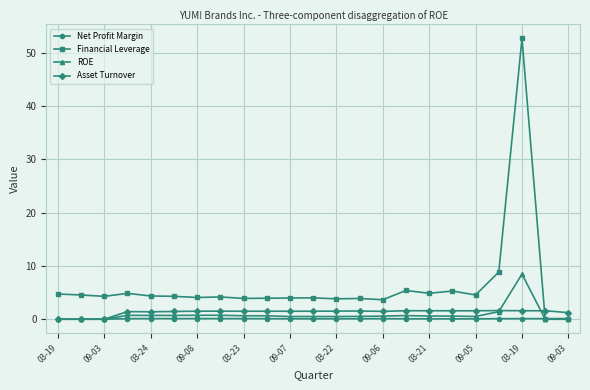

True or false: Financial Leverage has more than 1 points higher than both neighbors.

True